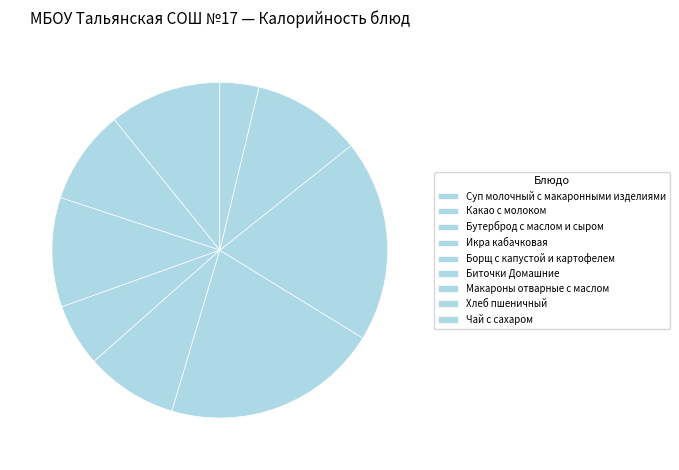

True or false: Чай с сахаром accounts for 4% of the total.

True